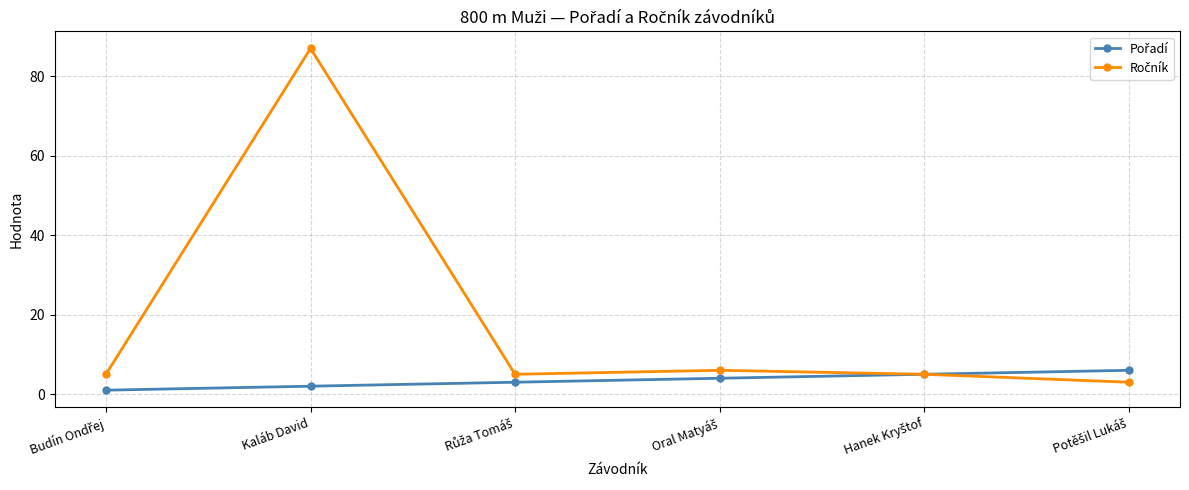

Which label corresponds to the largest value in the chart?

Kaláb David